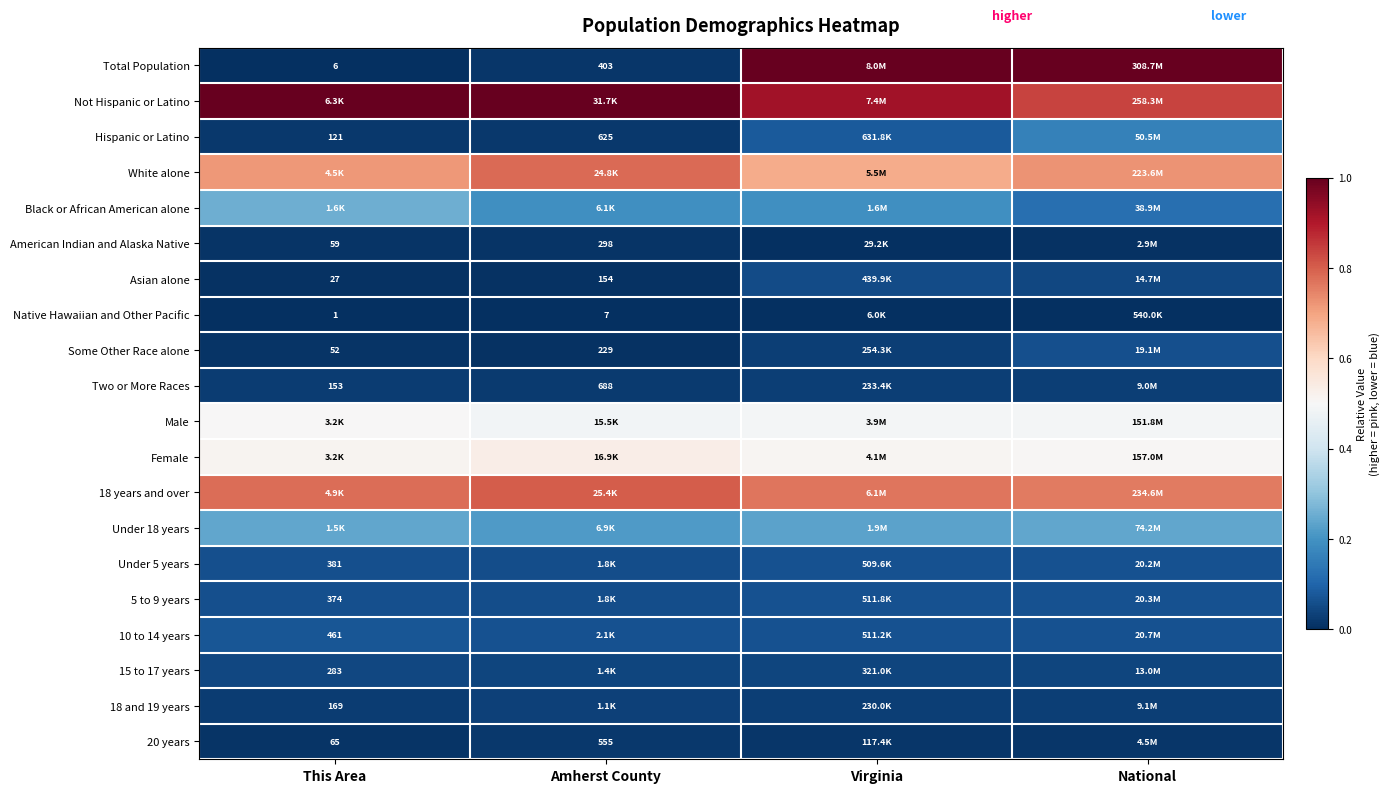

The value of Female at National is 0.5. True or false?

True